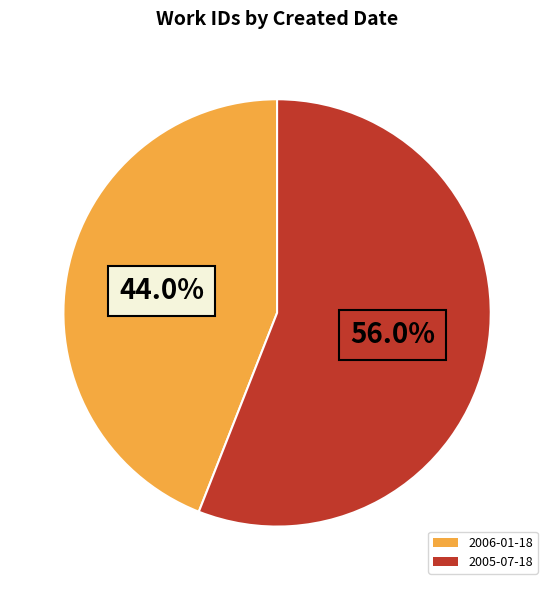

Between 2006-01-18 and 2005-07-18, which is larger?

2005-07-18